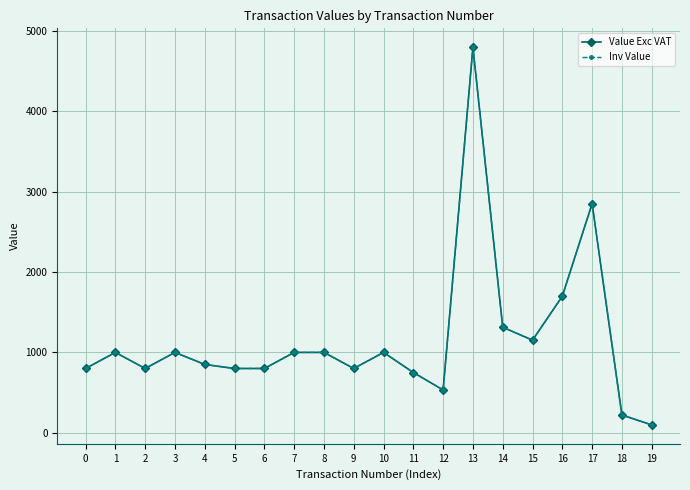

Is this an area chart (filled region under the line)?

No